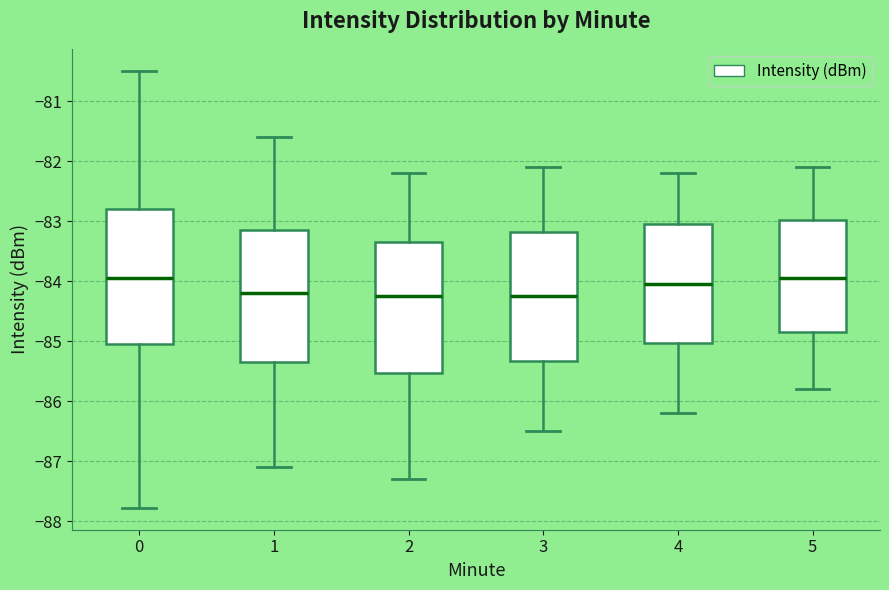

Reading left to right, transcribe this box plot: for each box, give where its median line is, the range the box spans, and where its two whiskers end, as read against the y-axis. The values are not printed on the chart, so give them approximately, as read against the axis.

0: median -83.9, box -85.1 to -82.8, whiskers -87.8 to -80.5
1: median -84.2, box -85.3 to -83.1, whiskers -87.1 to -81.6
2: median -84.2, box -85.5 to -83.3, whiskers -87.3 to -82.2
3: median -84.2, box -85.3 to -83.2, whiskers -86.5 to -82.1
4: median -84.0, box -85.0 to -83.0, whiskers -86.2 to -82.2
5: median -83.9, box -84.8 to -83.0, whiskers -85.8 to -82.1